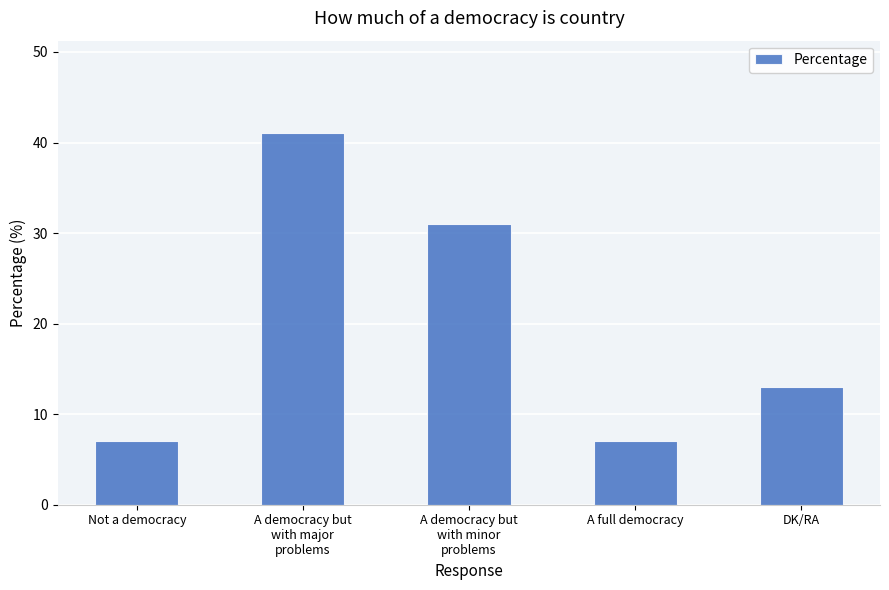

At which label does the data first exceed 13?

A democracy but
with major
problems